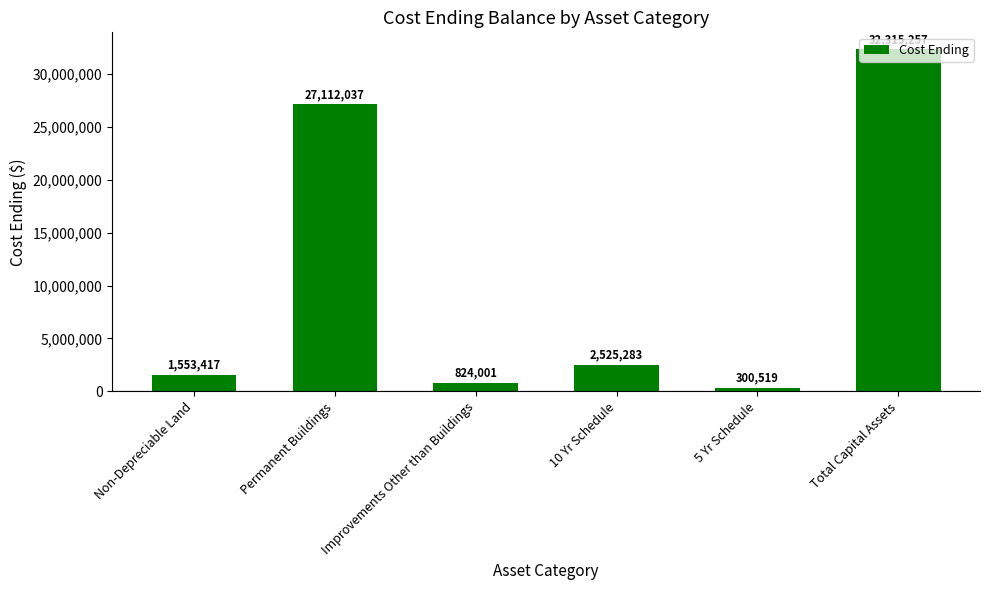

What is the change in value from Improvements Other than Buildings to 10 Yr Schedule?

+1701282